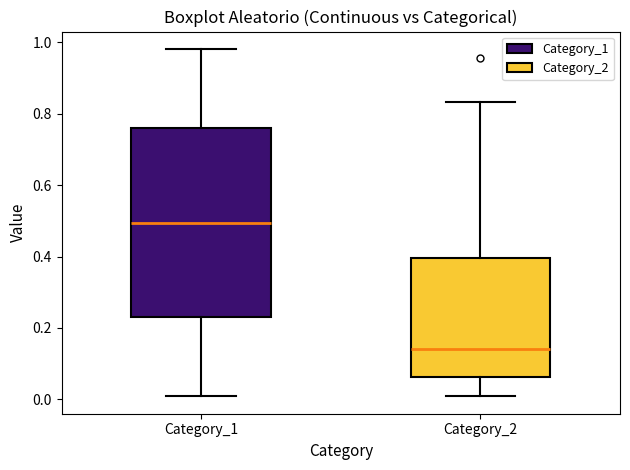

Where does the median line of the box for Category_2 sit on the y-axis? The values are not printed on the chart, so give them approximately, as read against the axis.

0.14